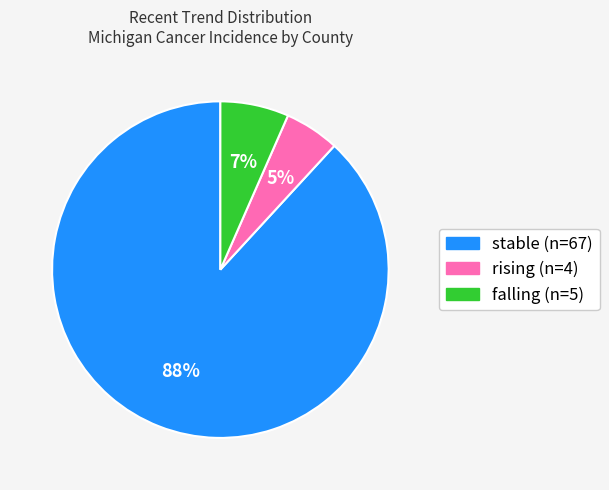

Which category has the smallest portion of the pie?

rising